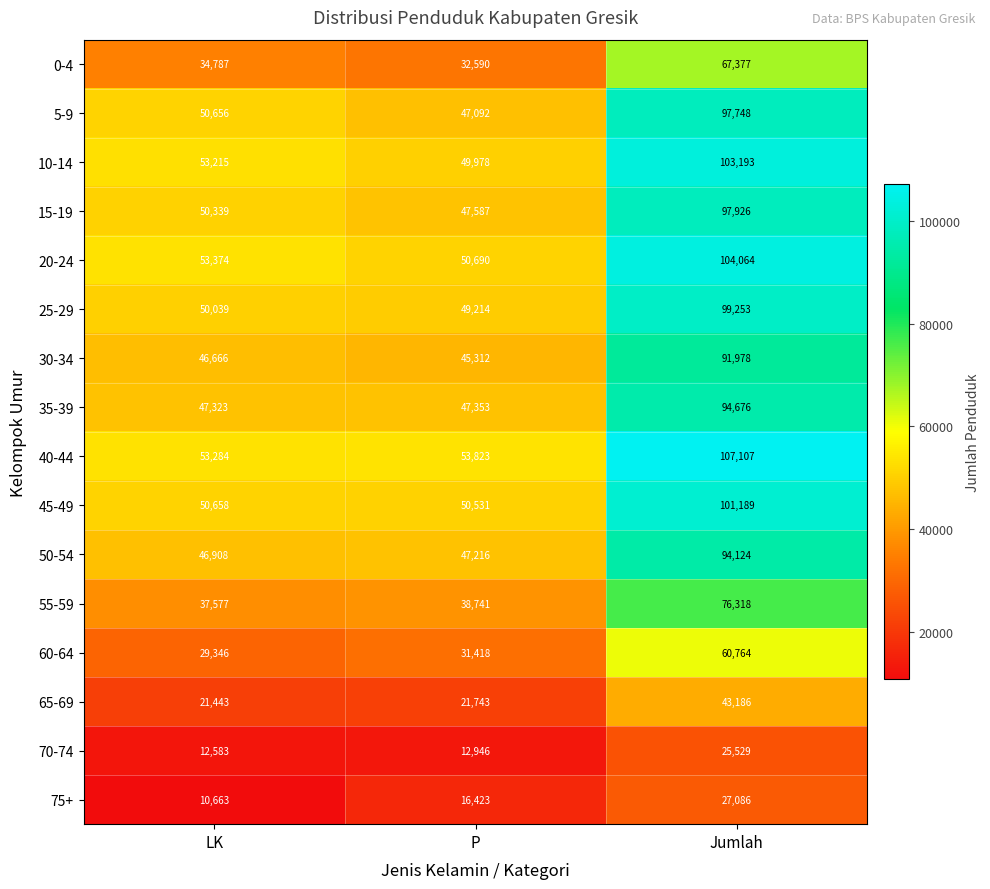

The value of 45-49 at P is 83686. True or false?

False